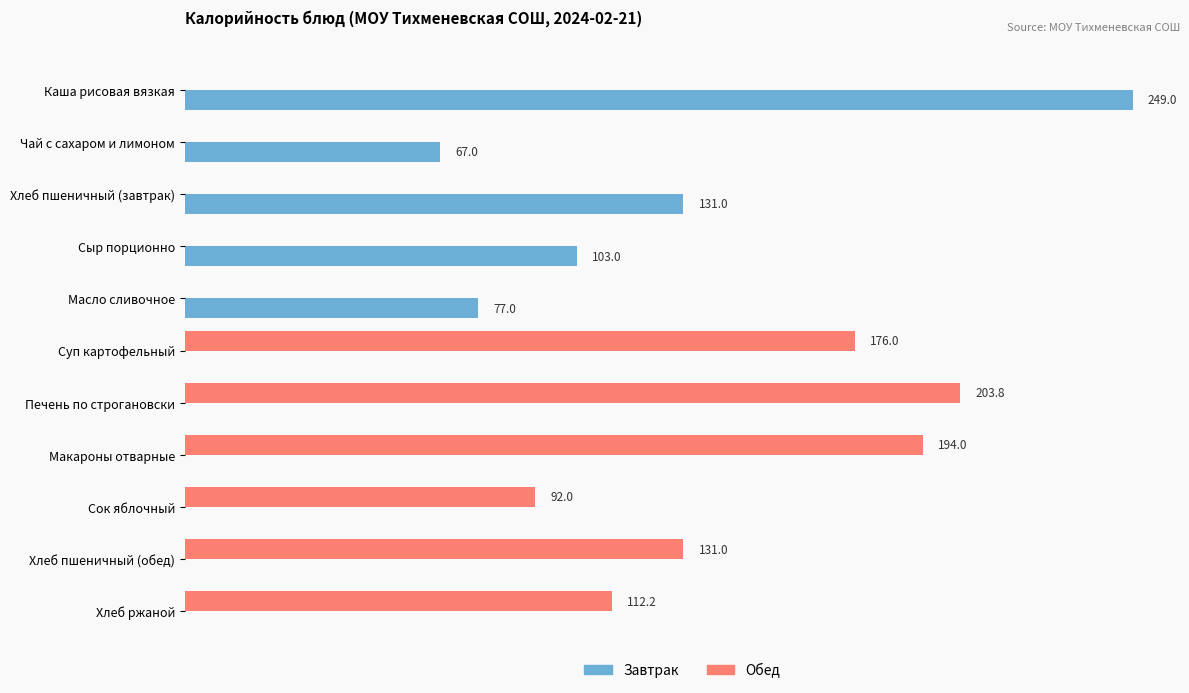

Which series changed the most between Каша рисовая вязкая and Печень по строгановски?

Завтрак